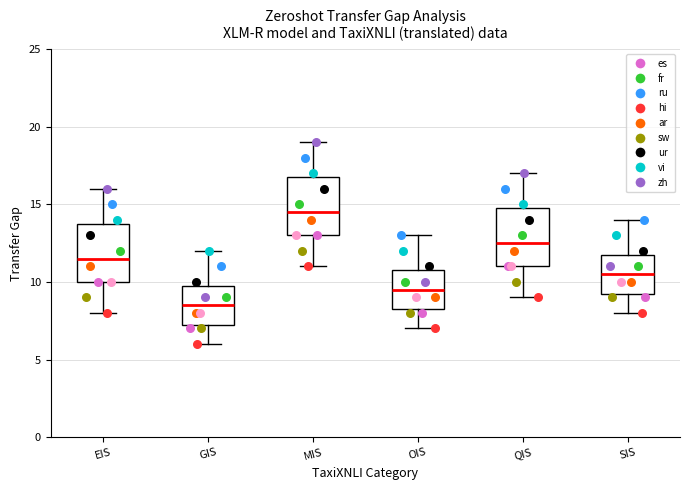

Which box has the lowest median line?

GIS